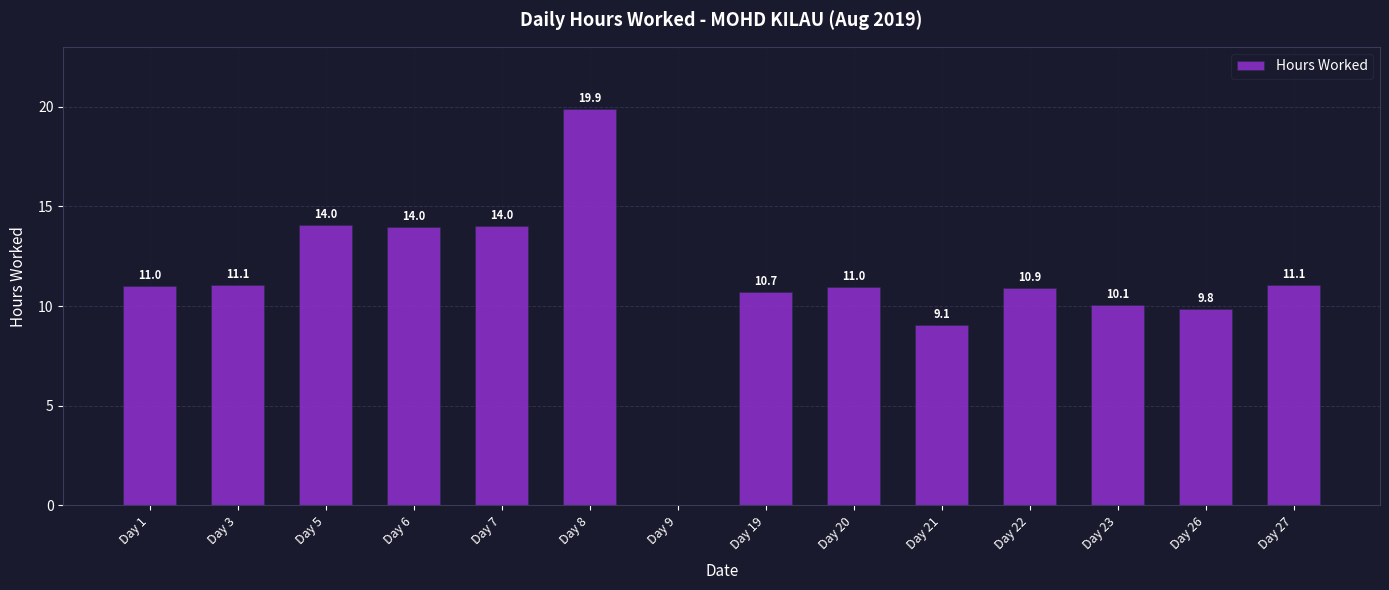

Which label corresponds to the largest value in the chart?

Day 8